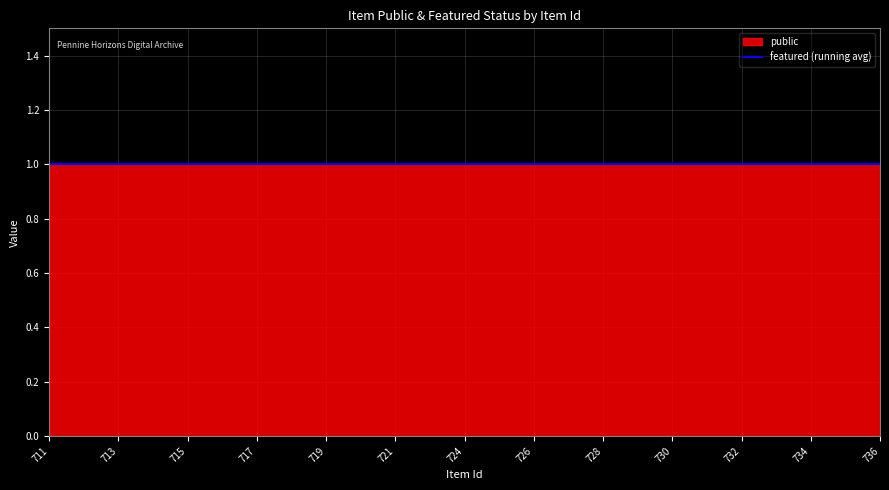

Which series has the largest total across all categories?

public